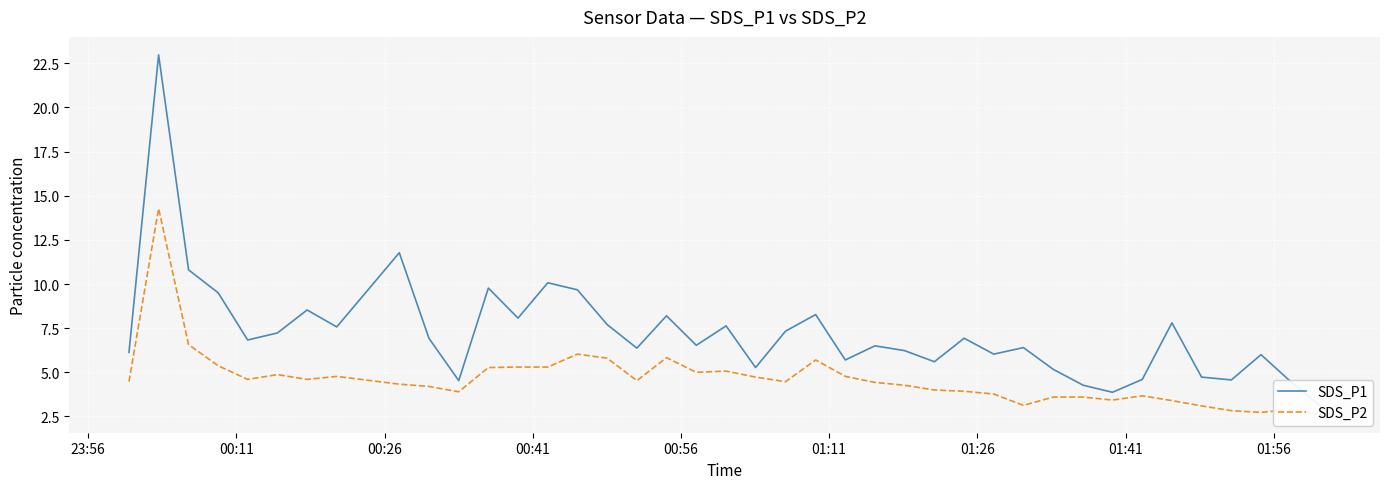

True or false: SDS_P1 and SDS_P2 intersect in this chart.

False